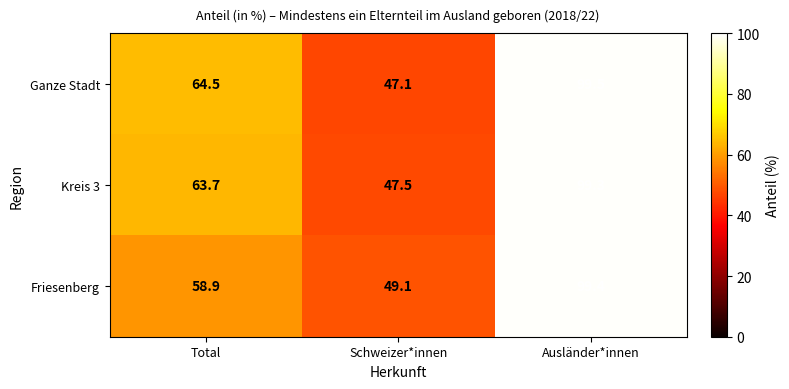

What is the sum of all Ganze Stadt values?

211.1